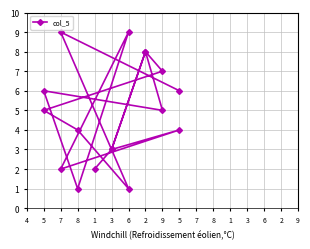

The chart shows a value of 1 at 3. True or false?

False